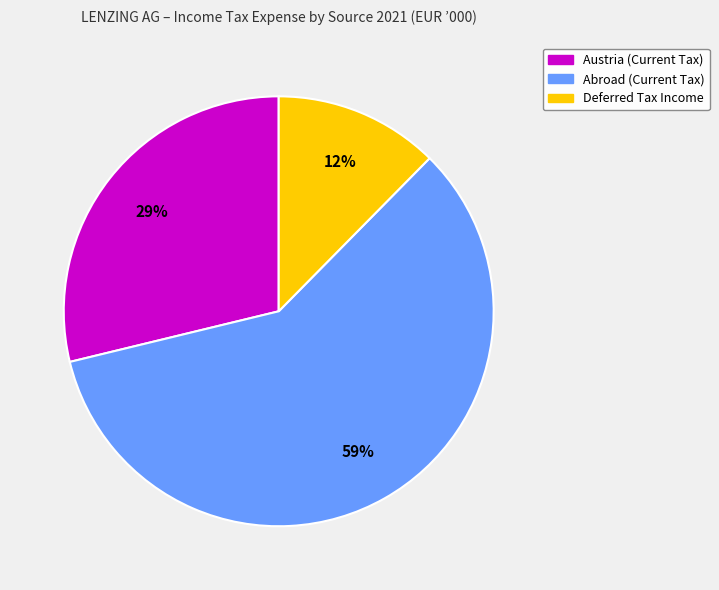

Which category accounts for the majority?

Abroad (Current Tax)